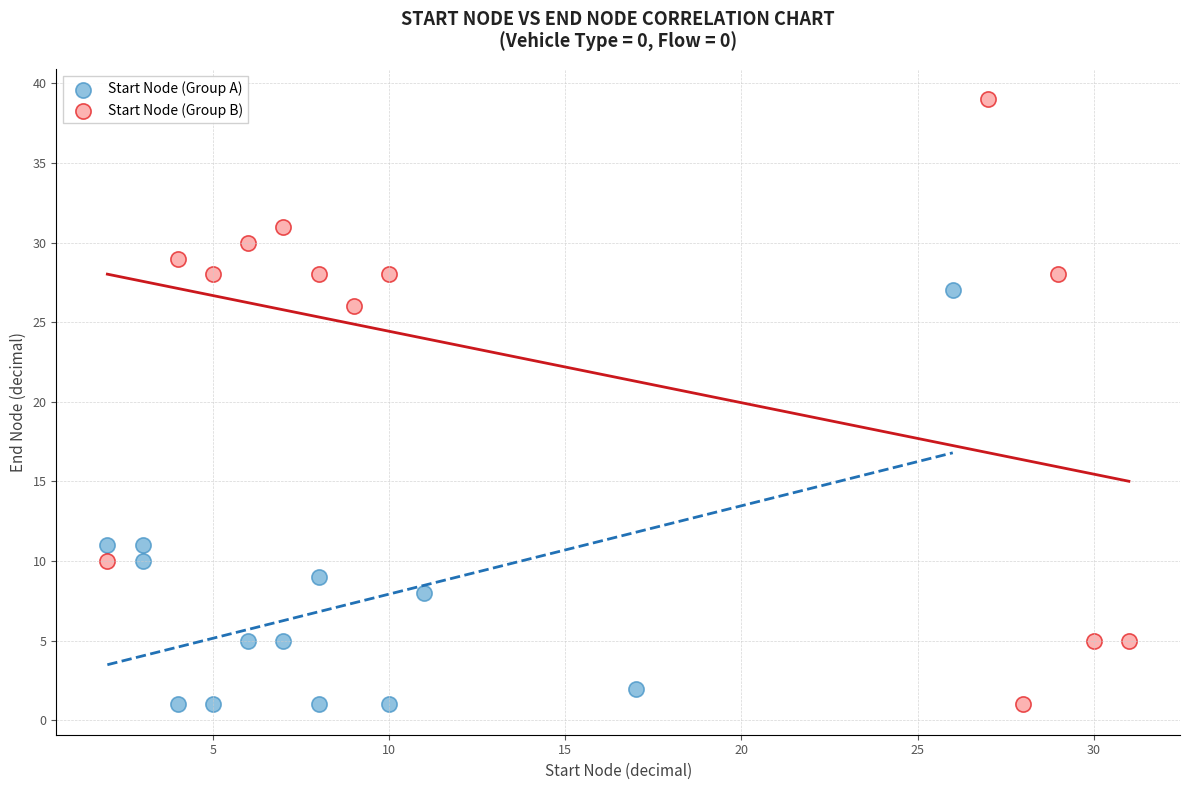

Which series contains the highest Y value?

Start Node (Group B)